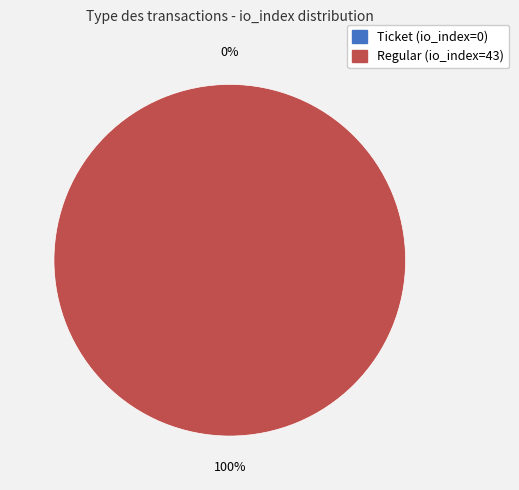

Rank the categories by value from highest to lowest.

Regular (io_index=43), Ticket (io_index=0)